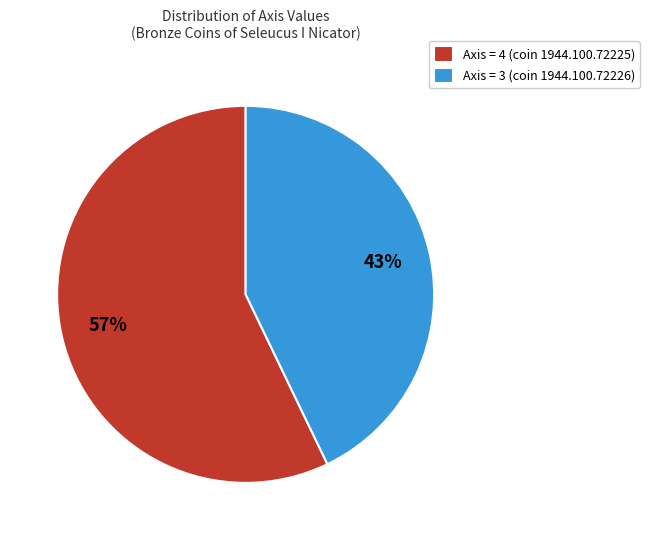

Do Axis = 4 (coin 1944.100.72225) and Axis = 3 (coin 1944.100.72226) together represent more than half of the pie?

Yes